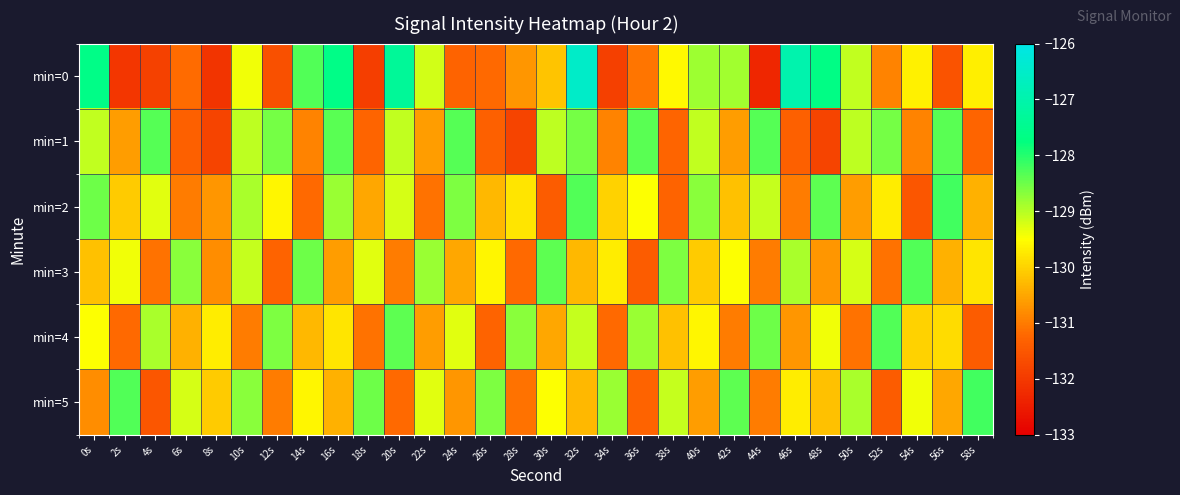

Which label corresponds to the largest value in the chart?

32s